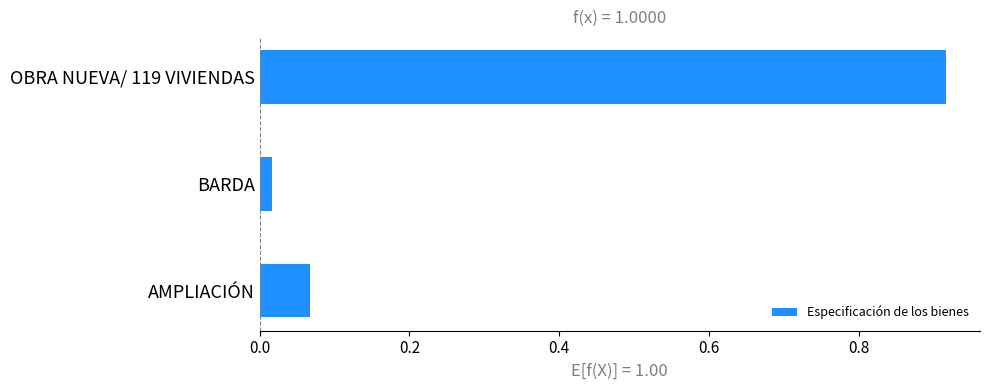

What is the difference between the maximum and second lowest values?

0.8